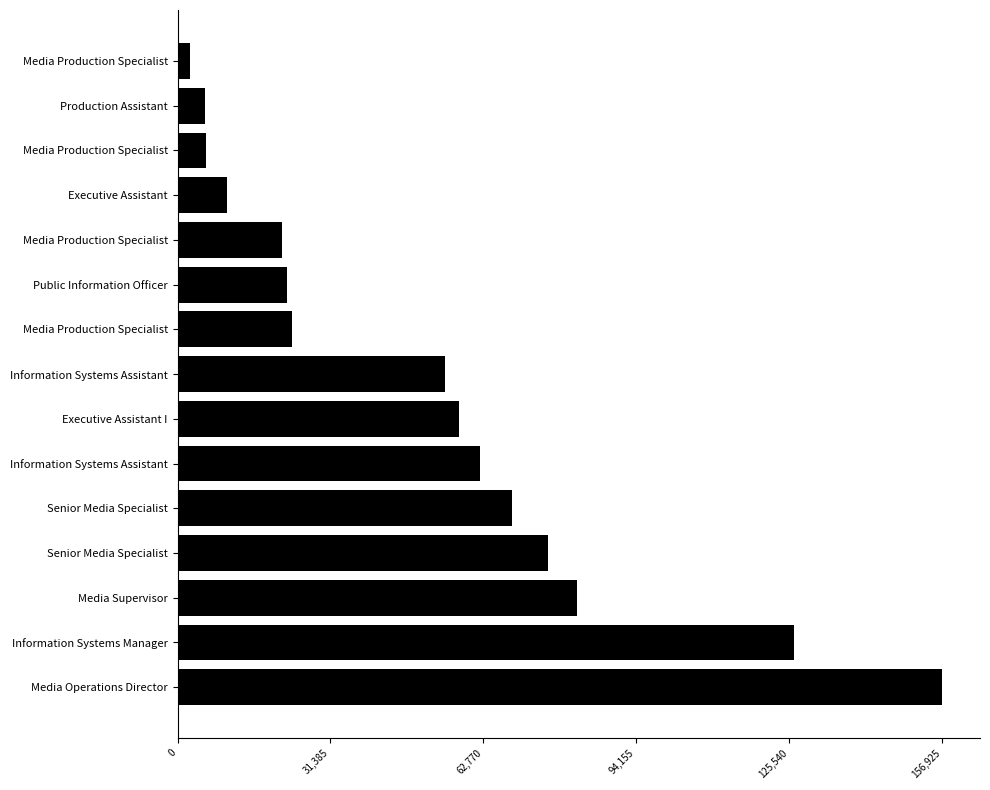

Count the number of categories in the chart.

15